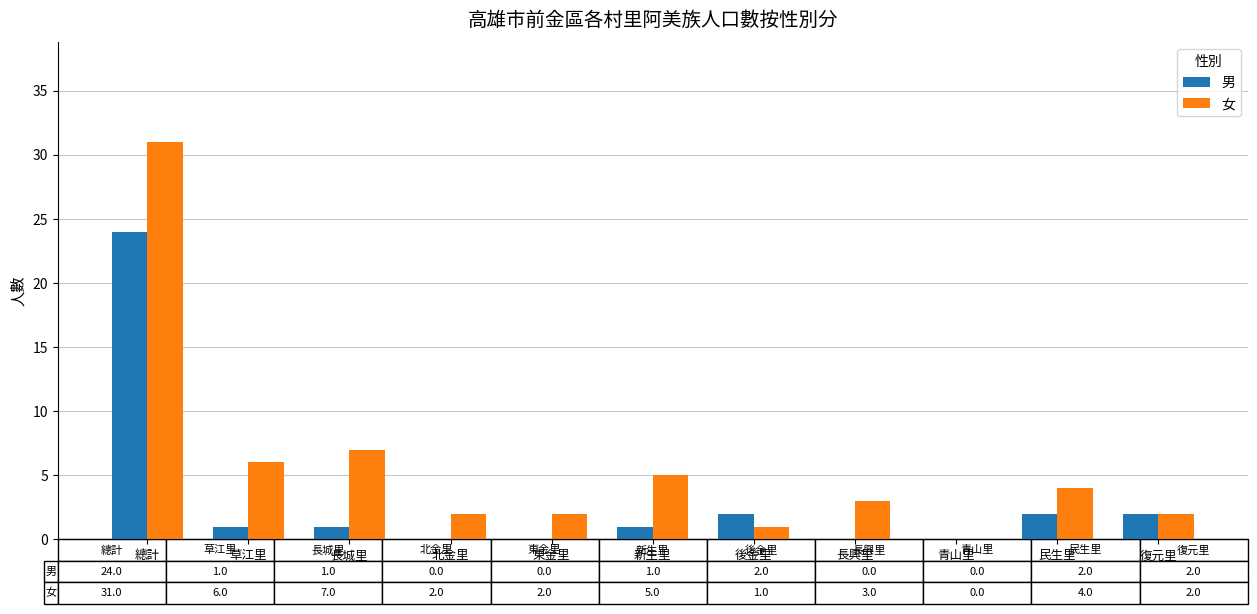

Where is 女 nearest to the value 15?

長城里